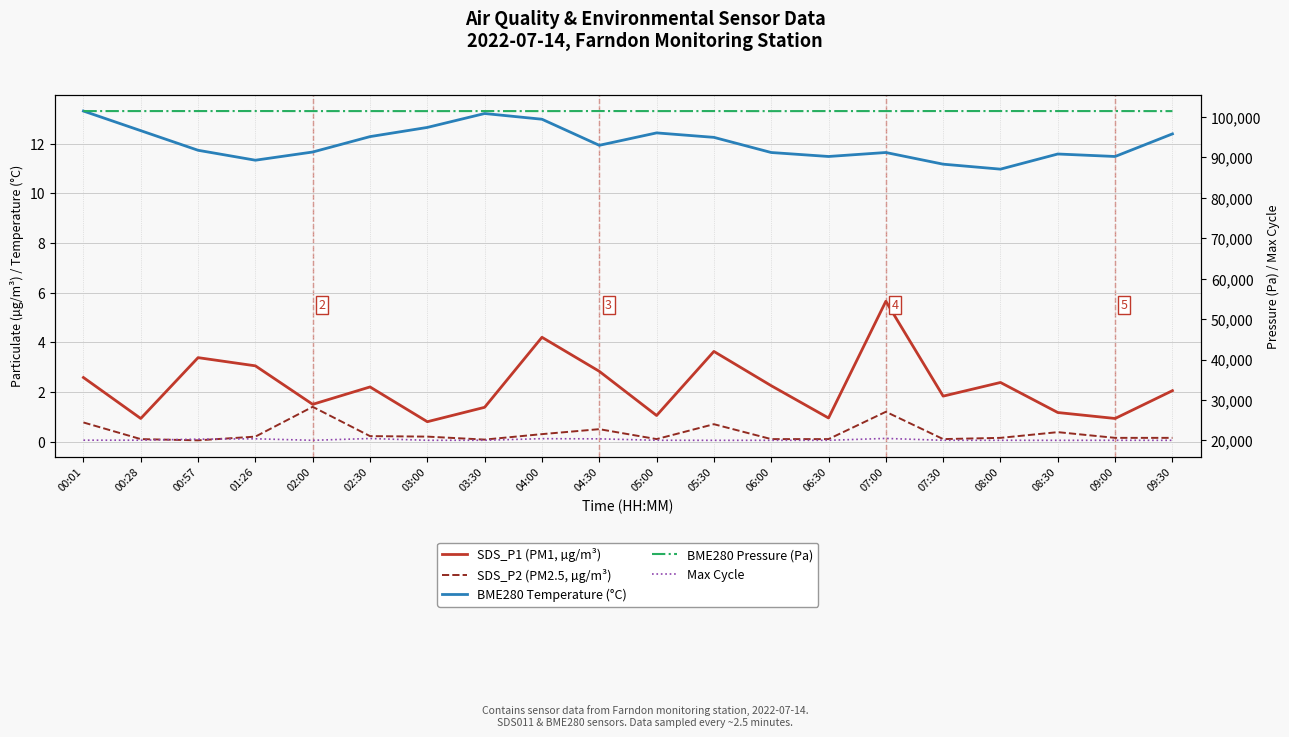

How many lines are shown in the chart?

5